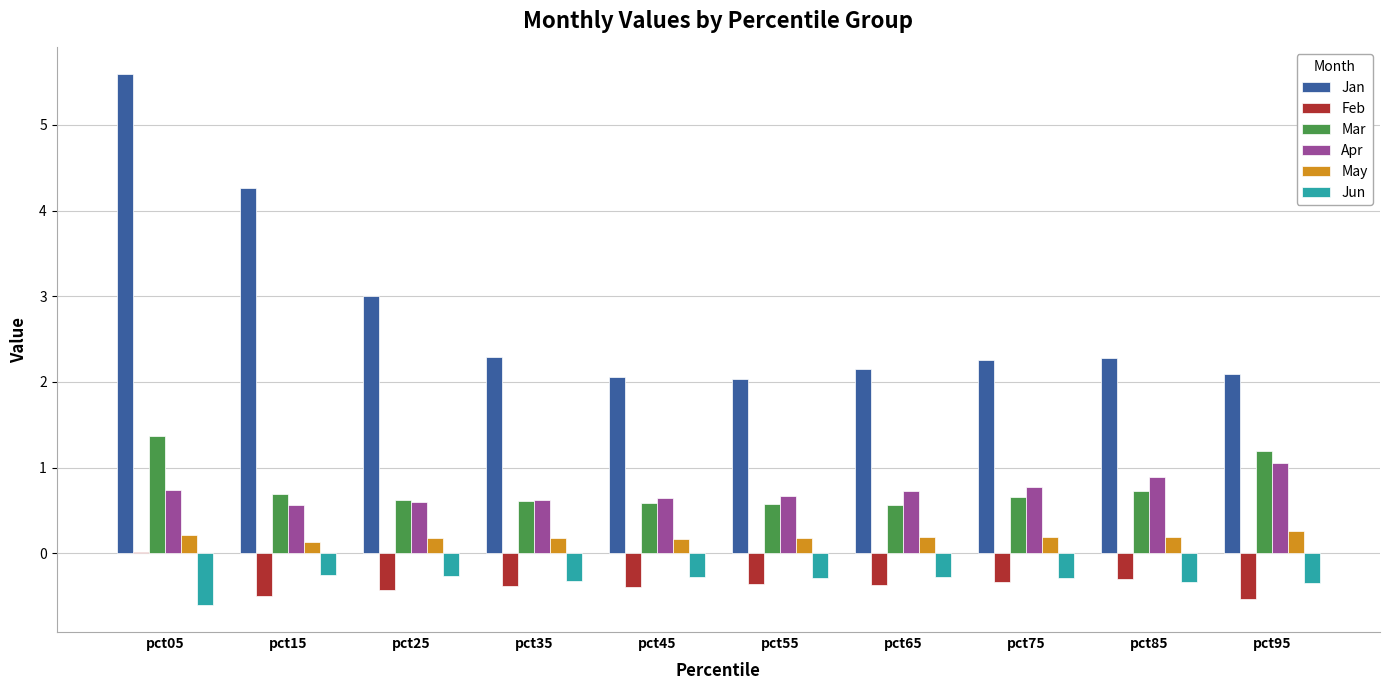

Count the May values in the range 0 to 1.

10